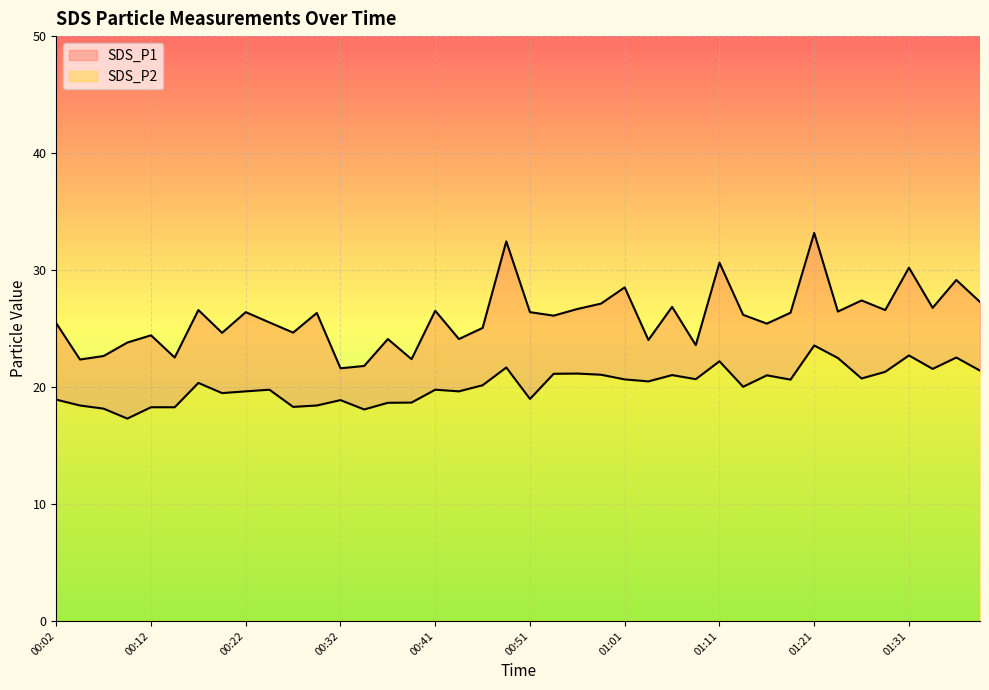

List the series in order of their overall mean, lowest first.

SDS_P2, SDS_P1